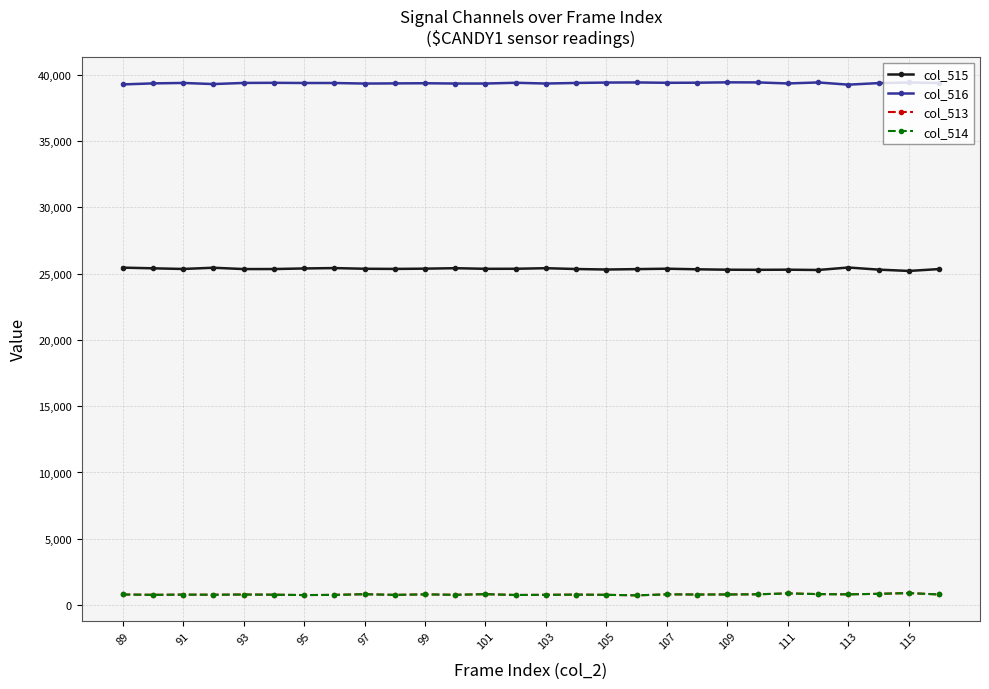

At how many categories does at least one series exceed 27771?

28